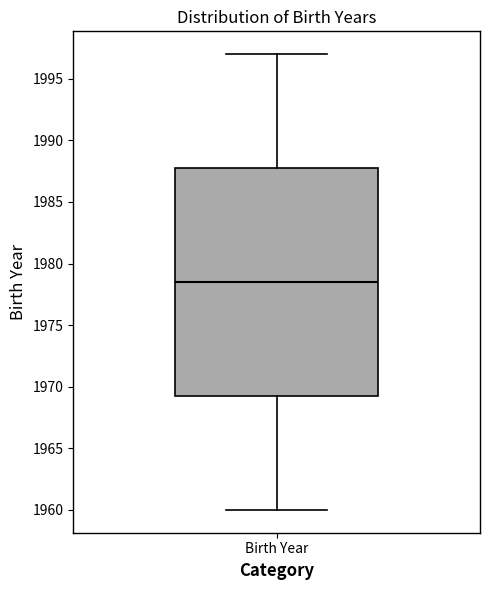

Where does the median line of the box for Birth Year sit on the y-axis? The values are not printed on the chart, so give them approximately, as read against the axis.

1978.5